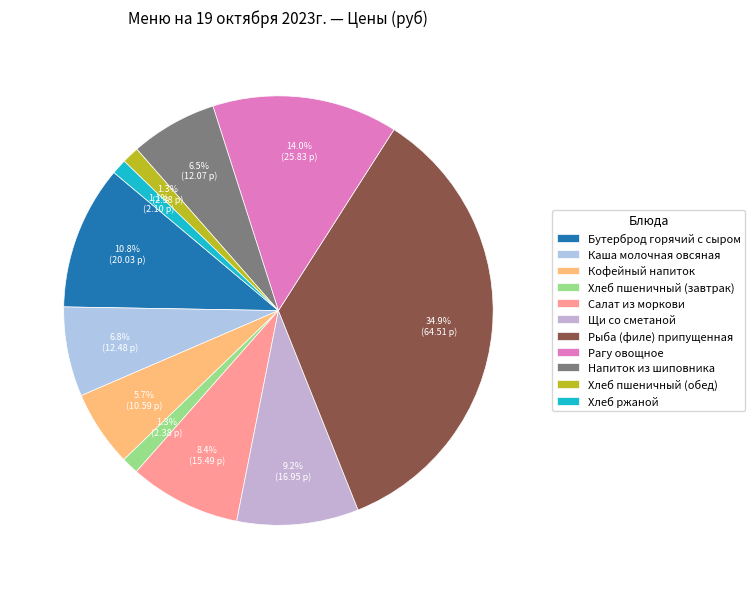

How many segments does this pie chart have?

11